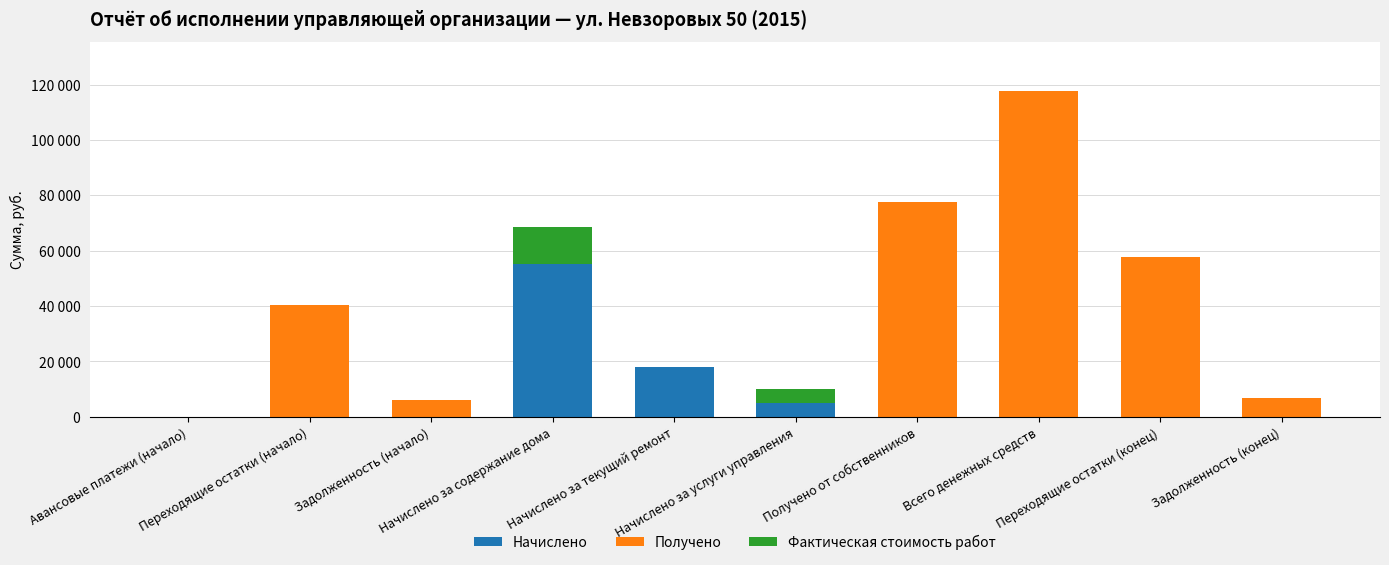

Is it true that Фактическая стоимость работ equals 4975.4 at Начислено за услуги управления?

True